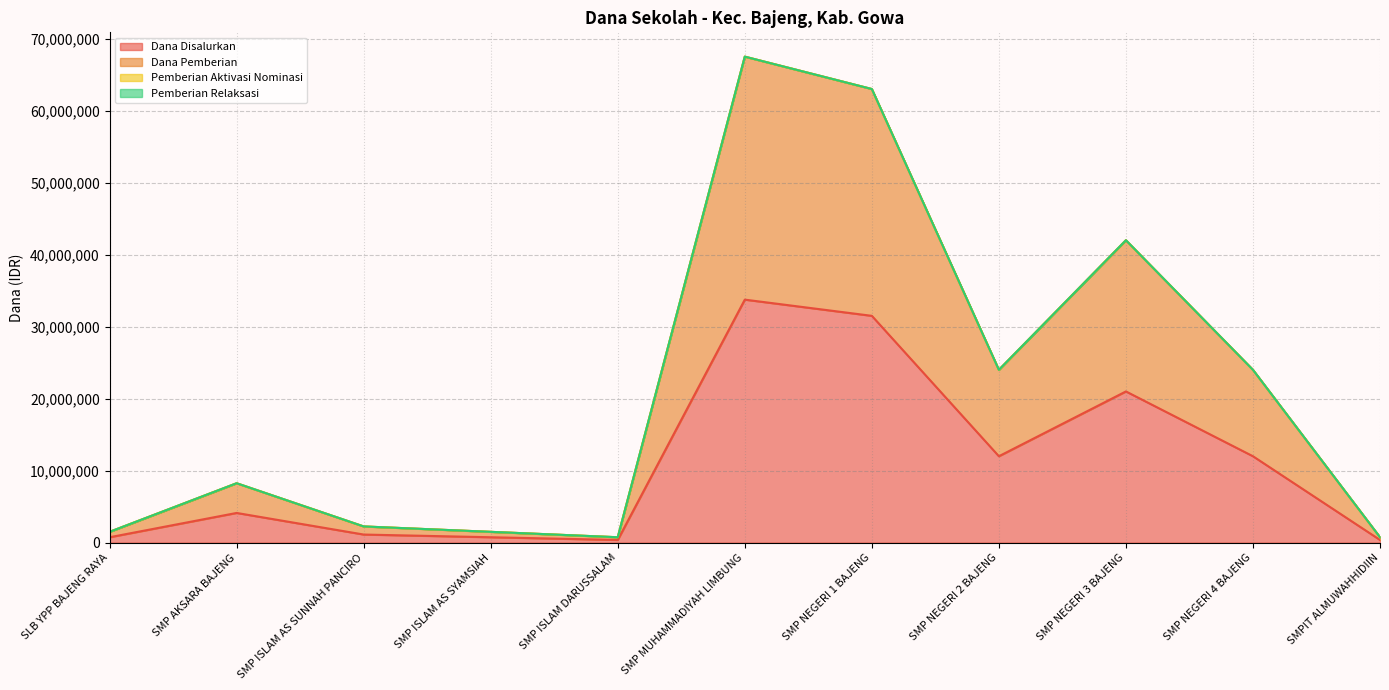

The Dana Disalurkan series shows 4125000 at SMP AKSARA BAJENG. True or false?

True